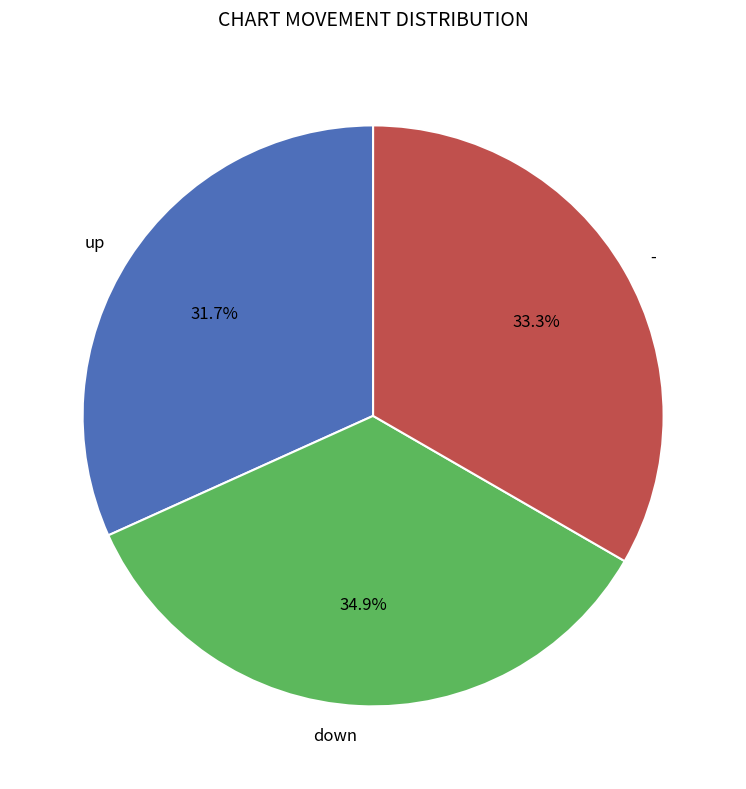

Count the number of slices in the pie.

3